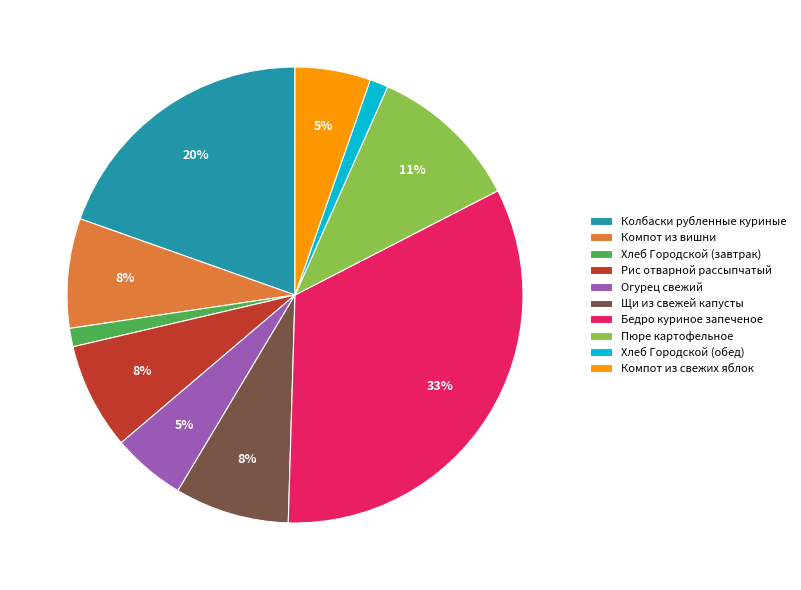

Combined, do Бедро куриное запеченое and Пюре картофельное account for over 50%?

No